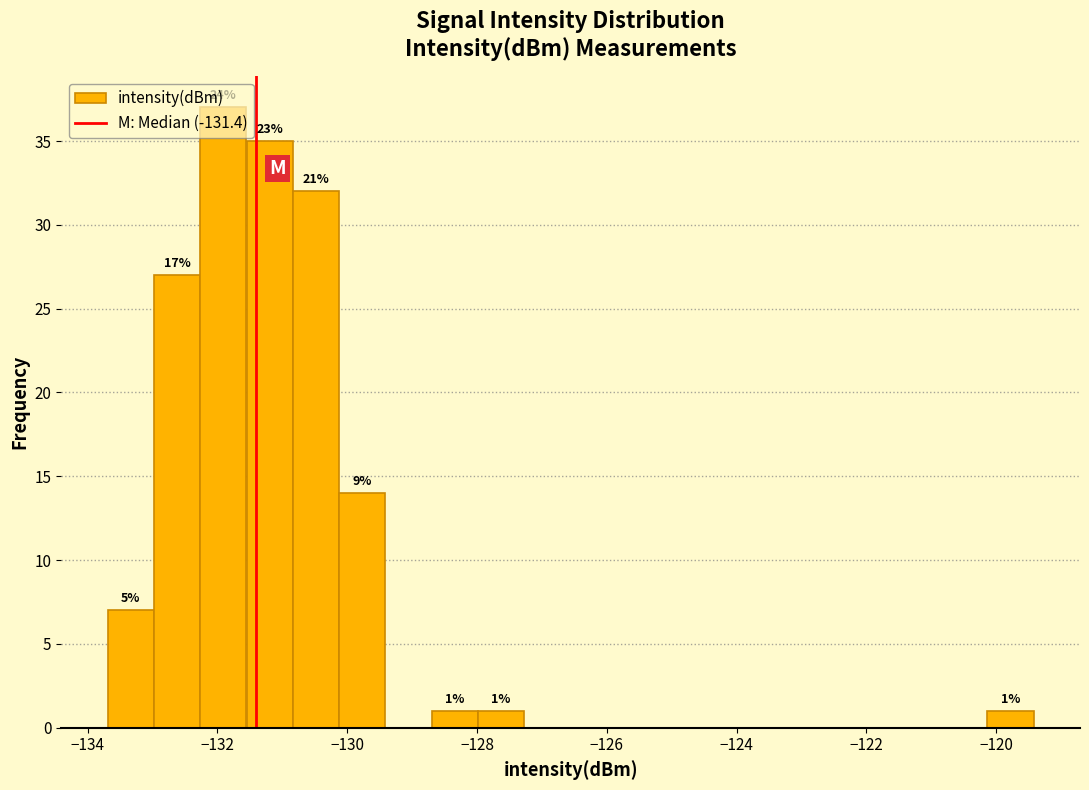

Read against the x-axis, roughly where is the centre of the tallest bar?

-132.0